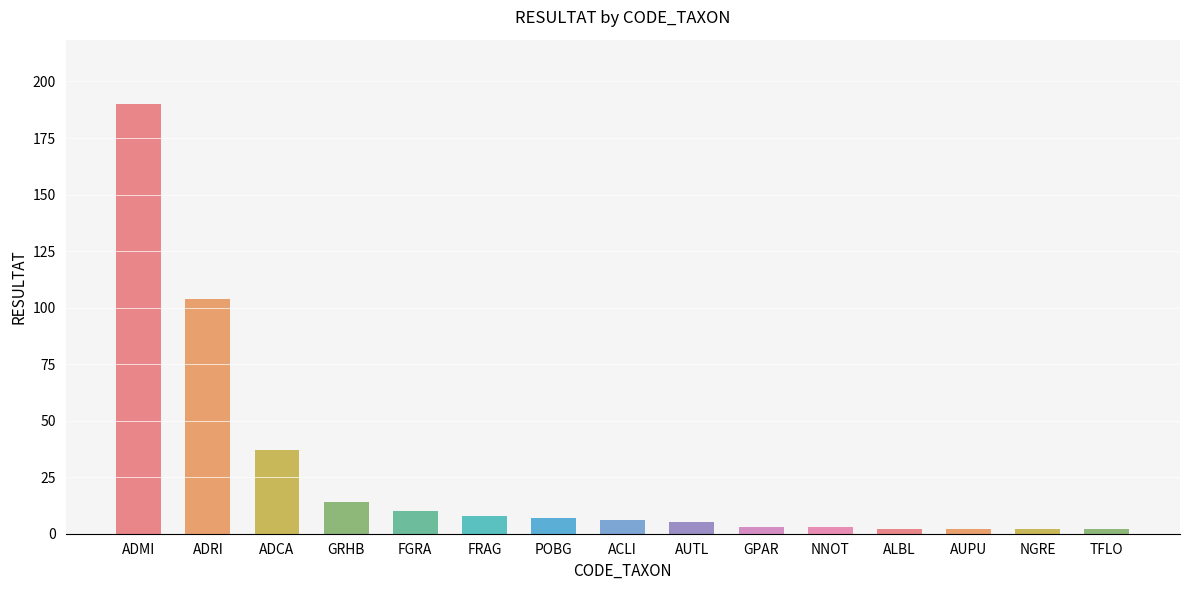

What is the difference between the maximum and minimum values?

188